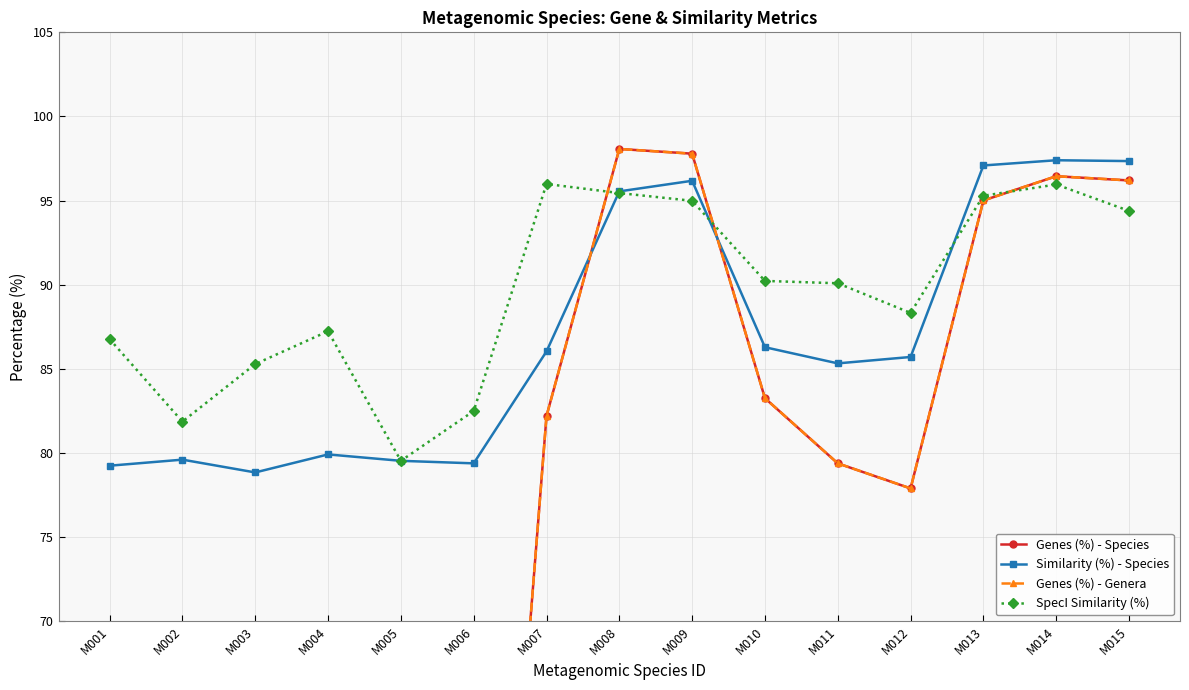

The value of Similarity (%) - Species at M014 is 135.3. True or false?

False